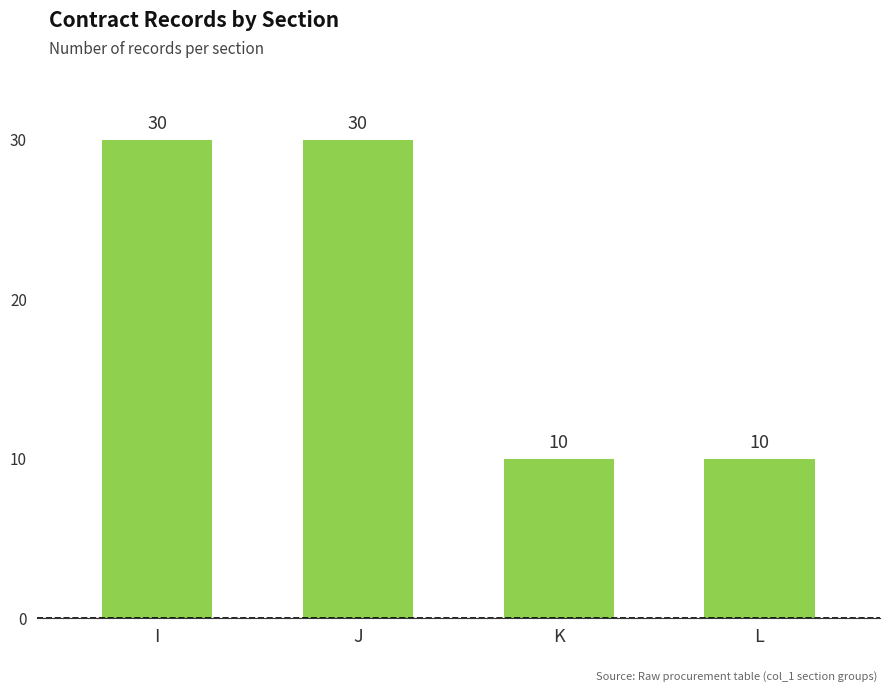

Is it true that the value at K is 10?

True